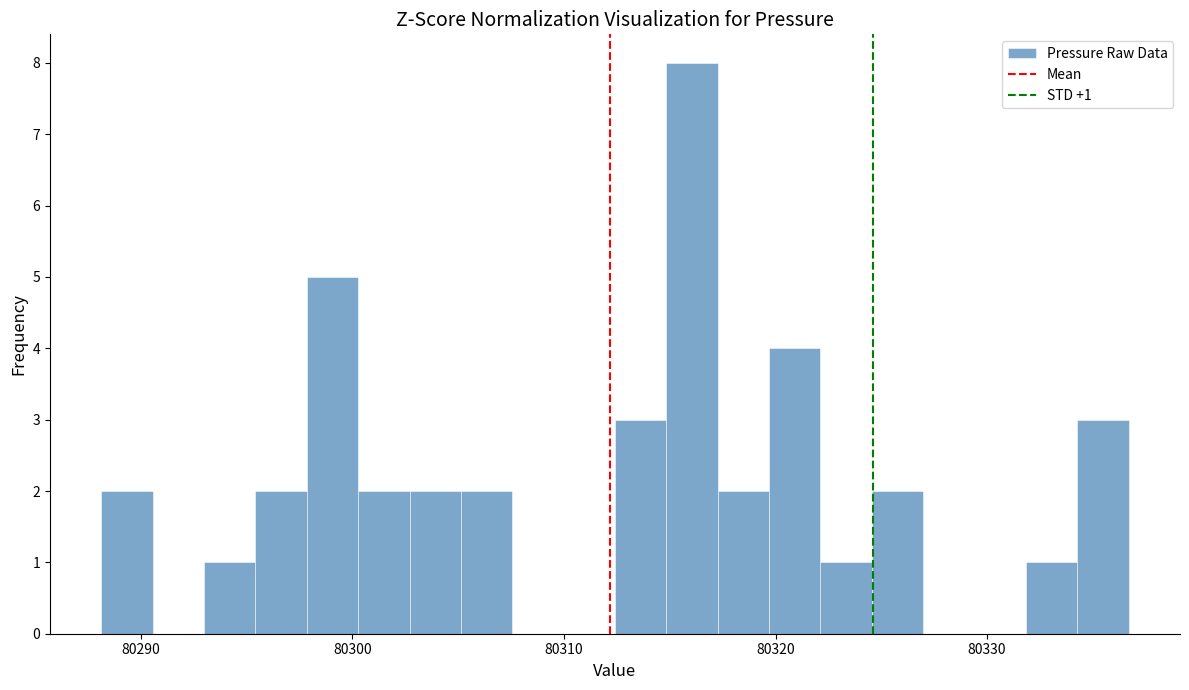

Around what value on the x-axis is the tallest bar? Give the approximate position of its centre, as read against the axis.

80316